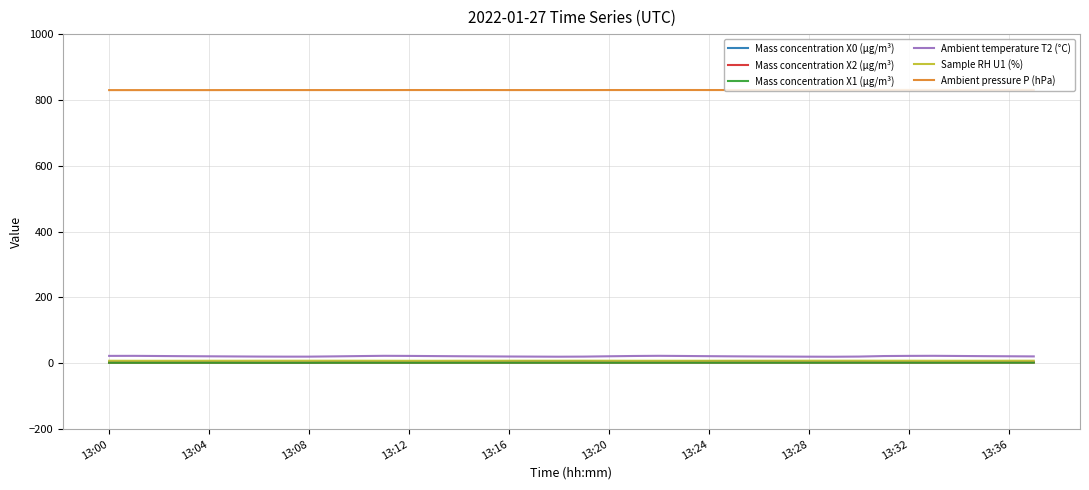

True or false: Mass concentration X0 (μg/m³) and Ambient temperature T2 (°C) cross at least once.

False